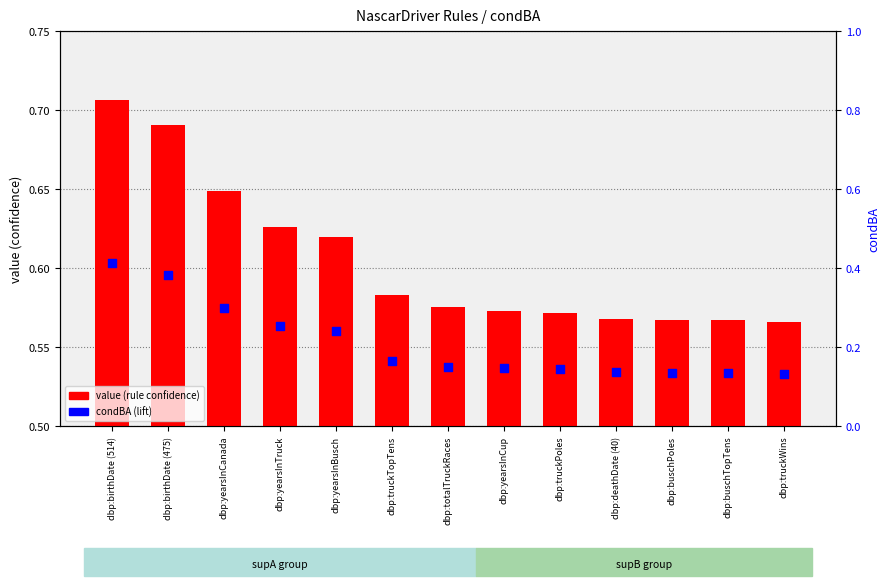

At how many categories does at least one series exceed 0?

13